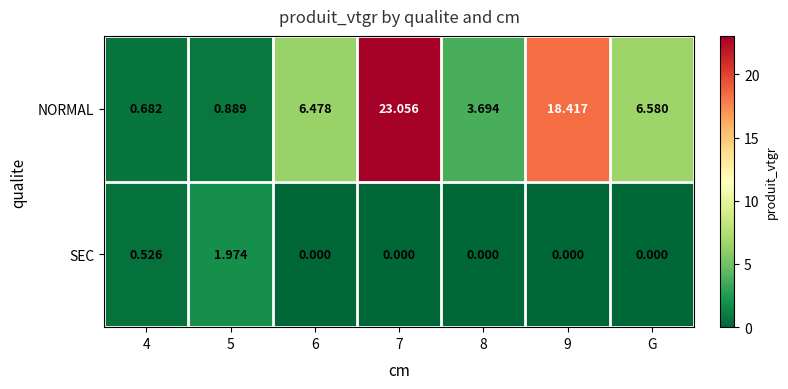

Rank the series by their average value, from lowest to highest.

SEC, NORMAL